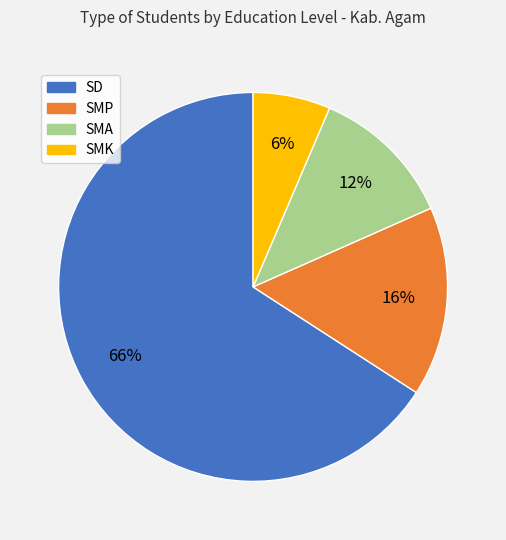

Which category has the smallest portion of the pie?

SMK